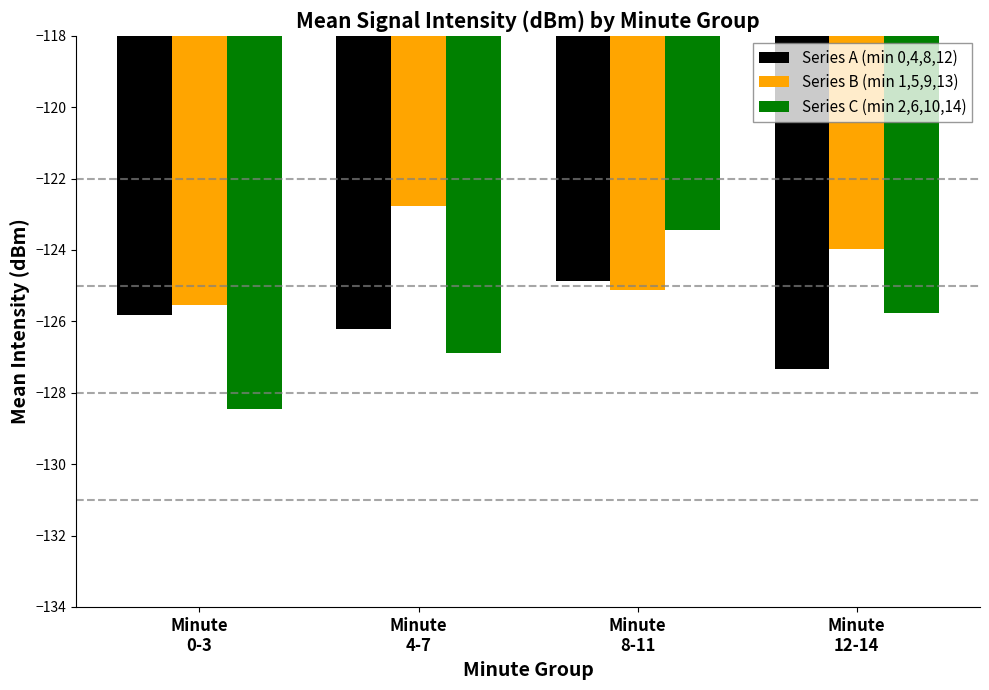

Which series changed the most between Minute
0-3 and Minute
4-7?

Series B (min 1,5,9,13)